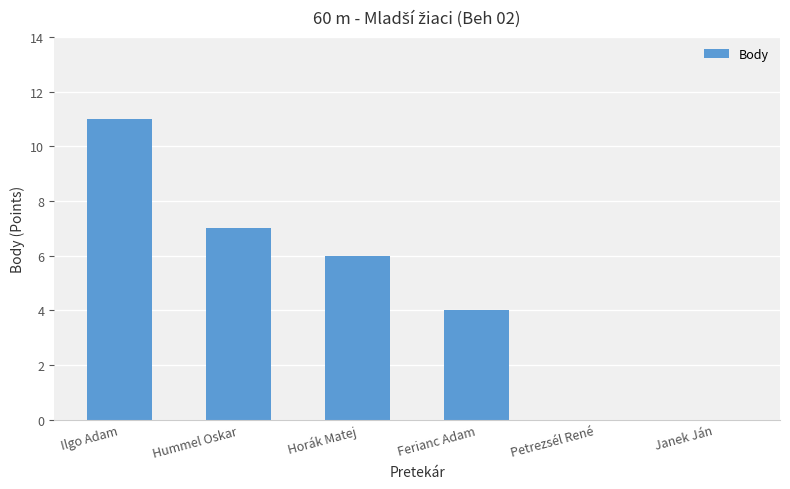

What is the maximum value shown in the chart?

11